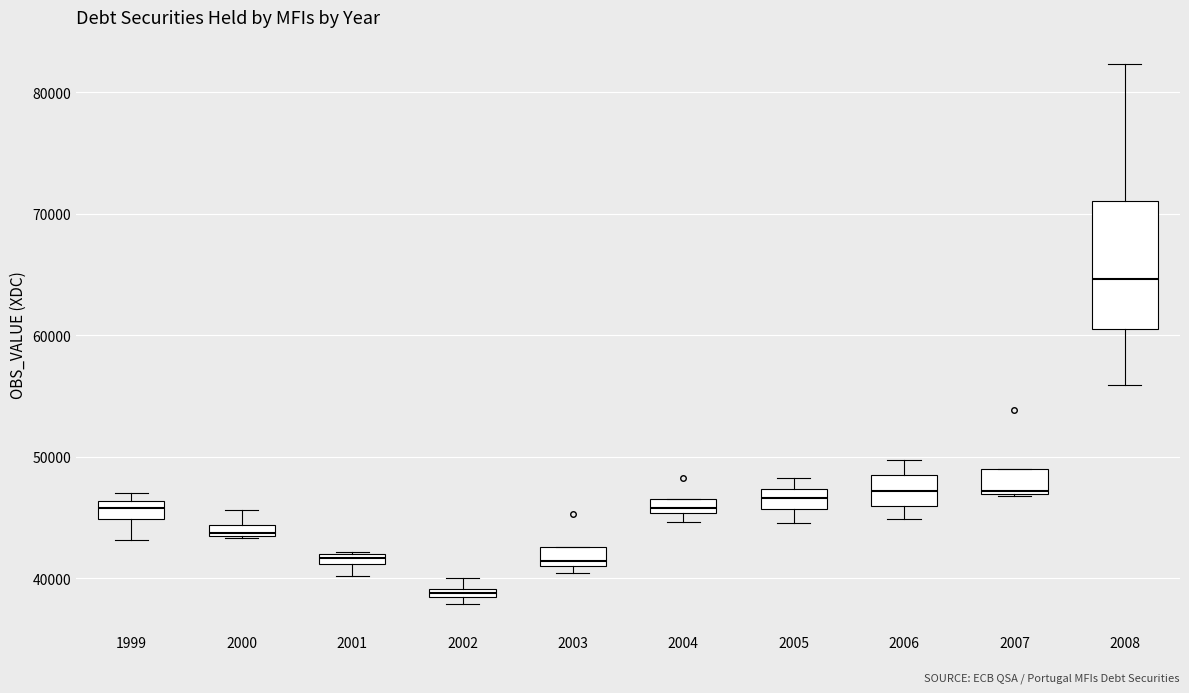

Comparing the boxes themselves (not the whiskers), which one is the tallest?

2008